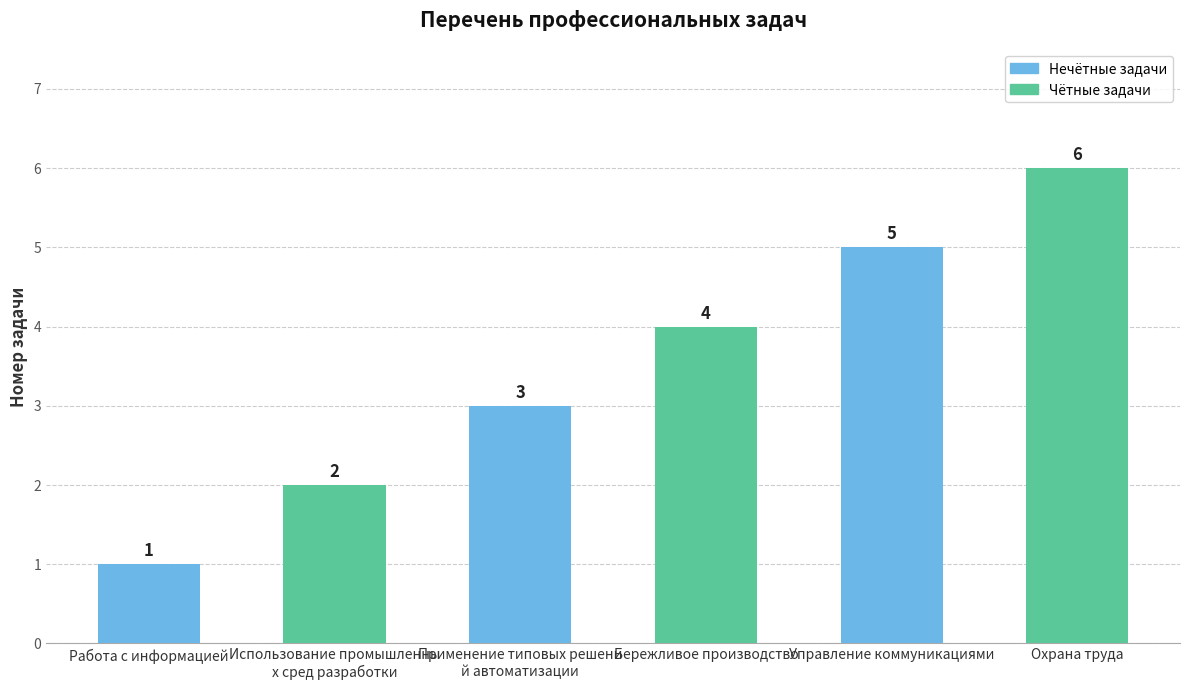

The chart shows a value of 4 at Бережливое производство. True or false?

True